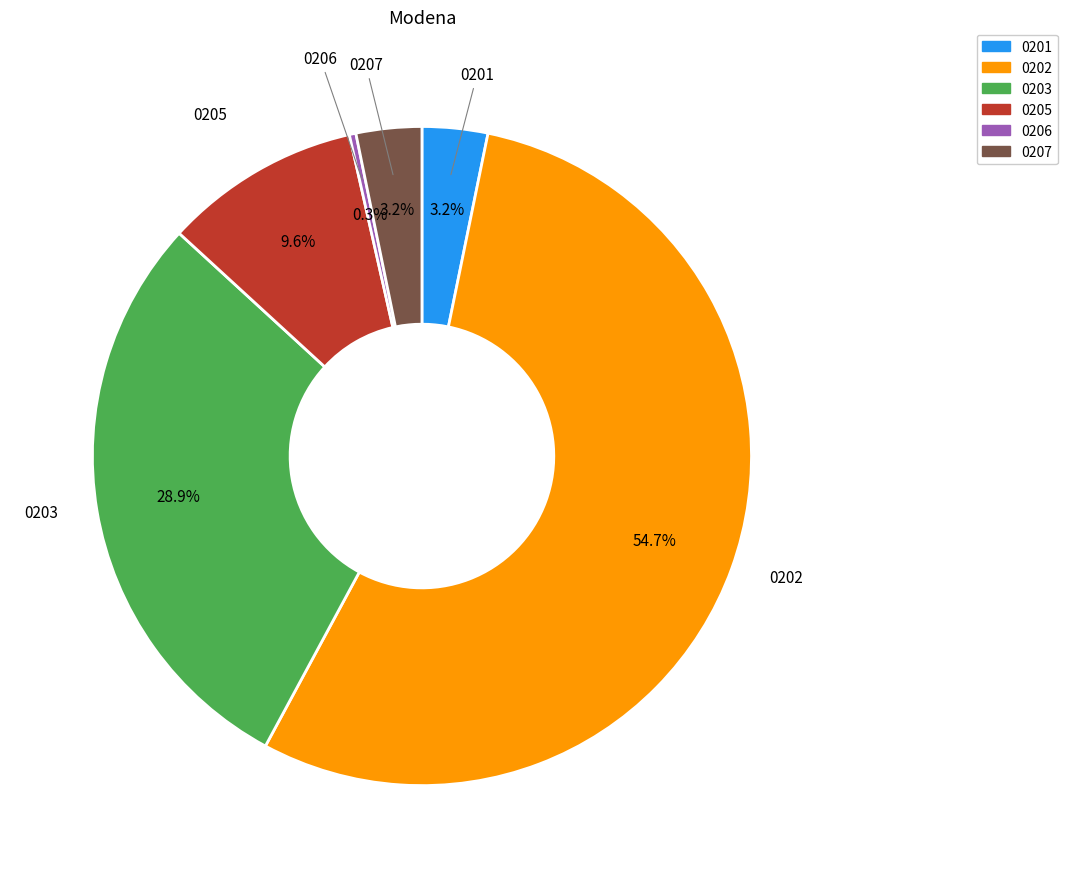

Approximately how many times larger is the value at 0207 compared to 0205?

0.3